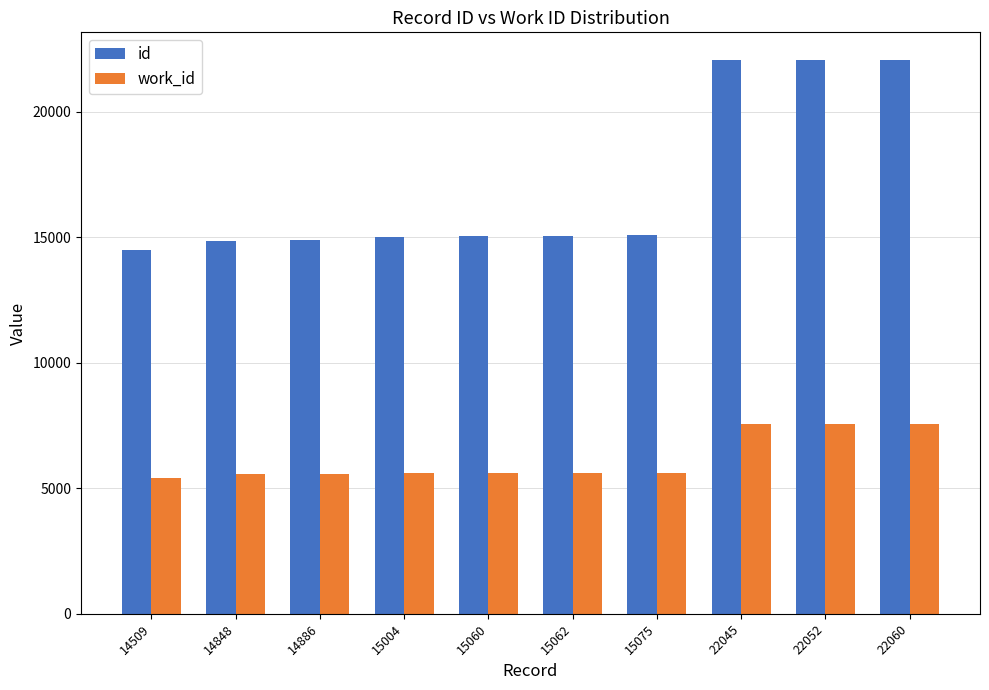

True or false: id has a value of 14509 at 14509.

True